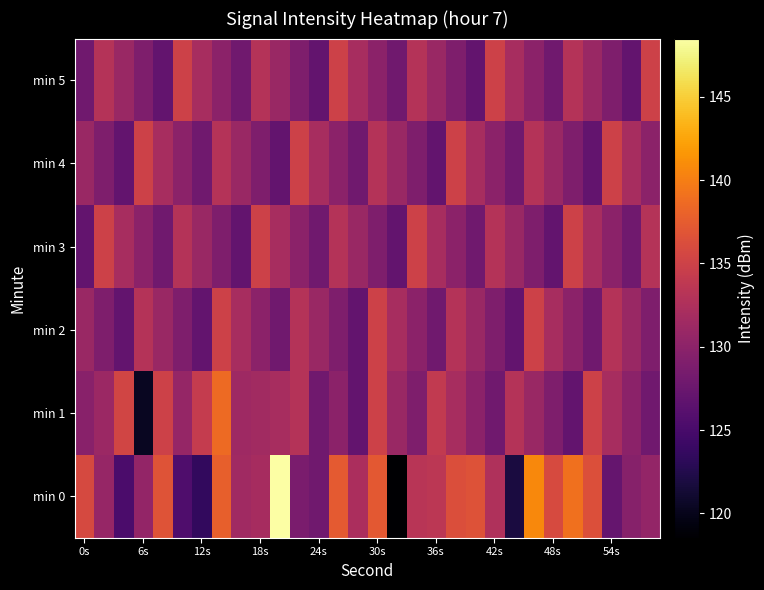

Which series has the largest total across all categories?

min 0